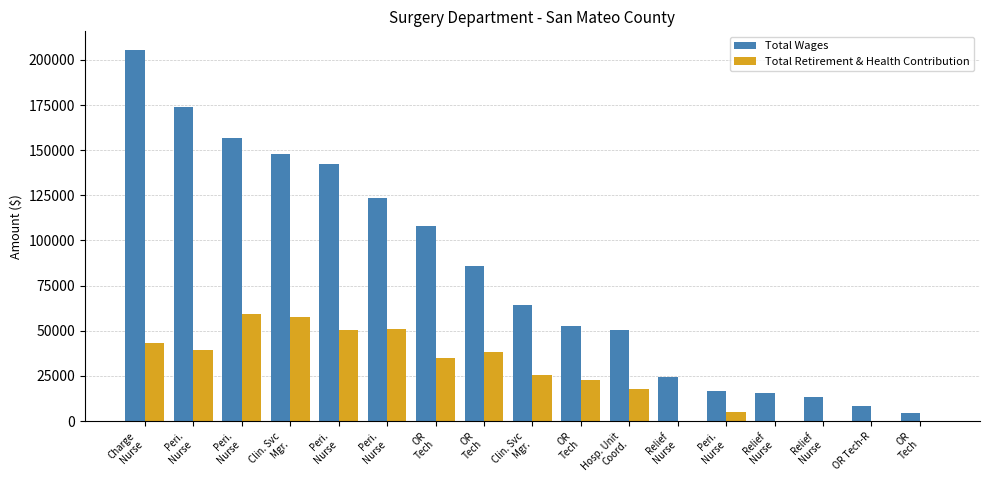

What are all the series names shown in the legend?

Total Wages, Total Retirement & Health Contribution